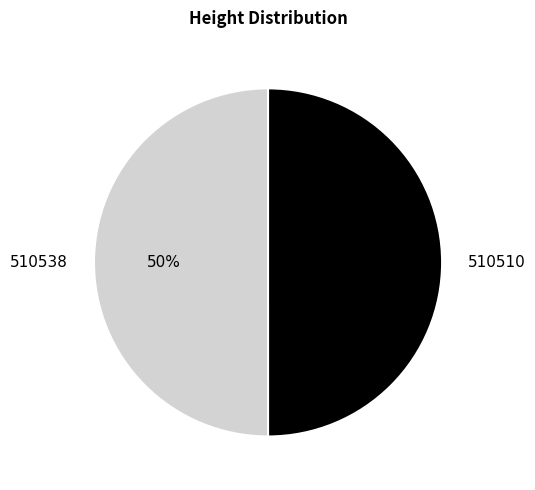

What is the ratio of the value at 510510 to the value at 510538?

1.0